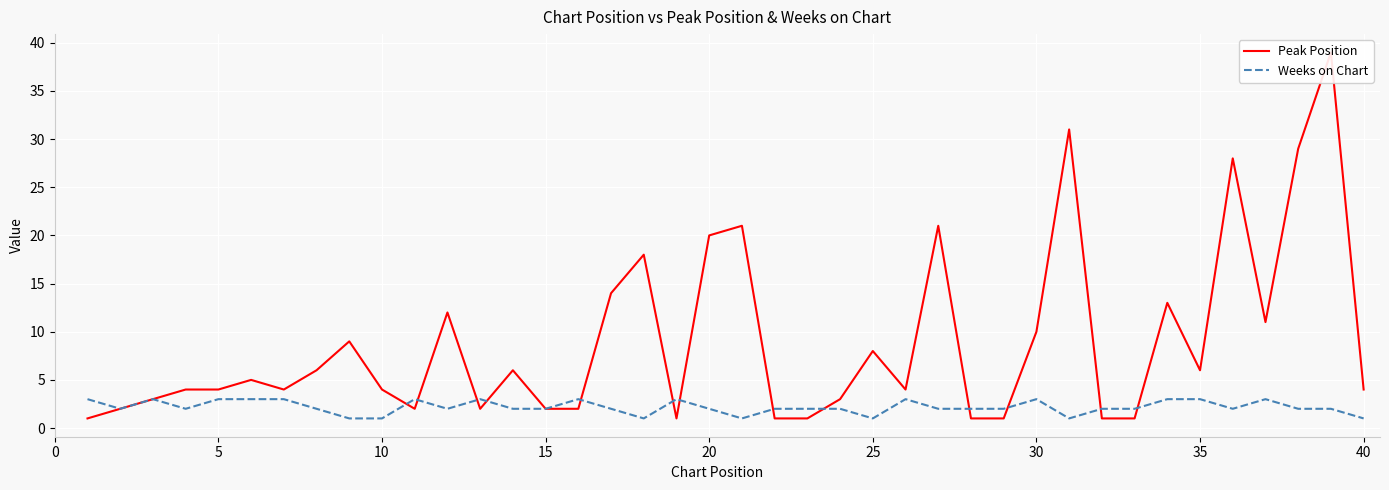

Is it true that Weeks on Chart equals 3 at 13?

False